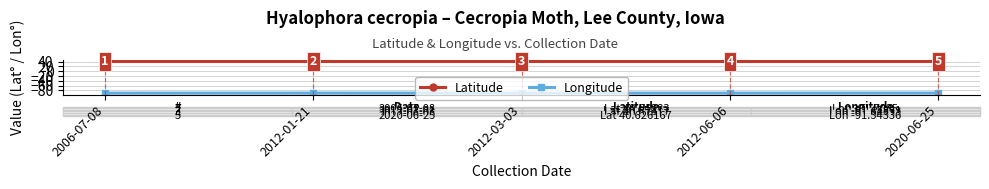

True or false: Latitude and Longitude cross at least once.

False